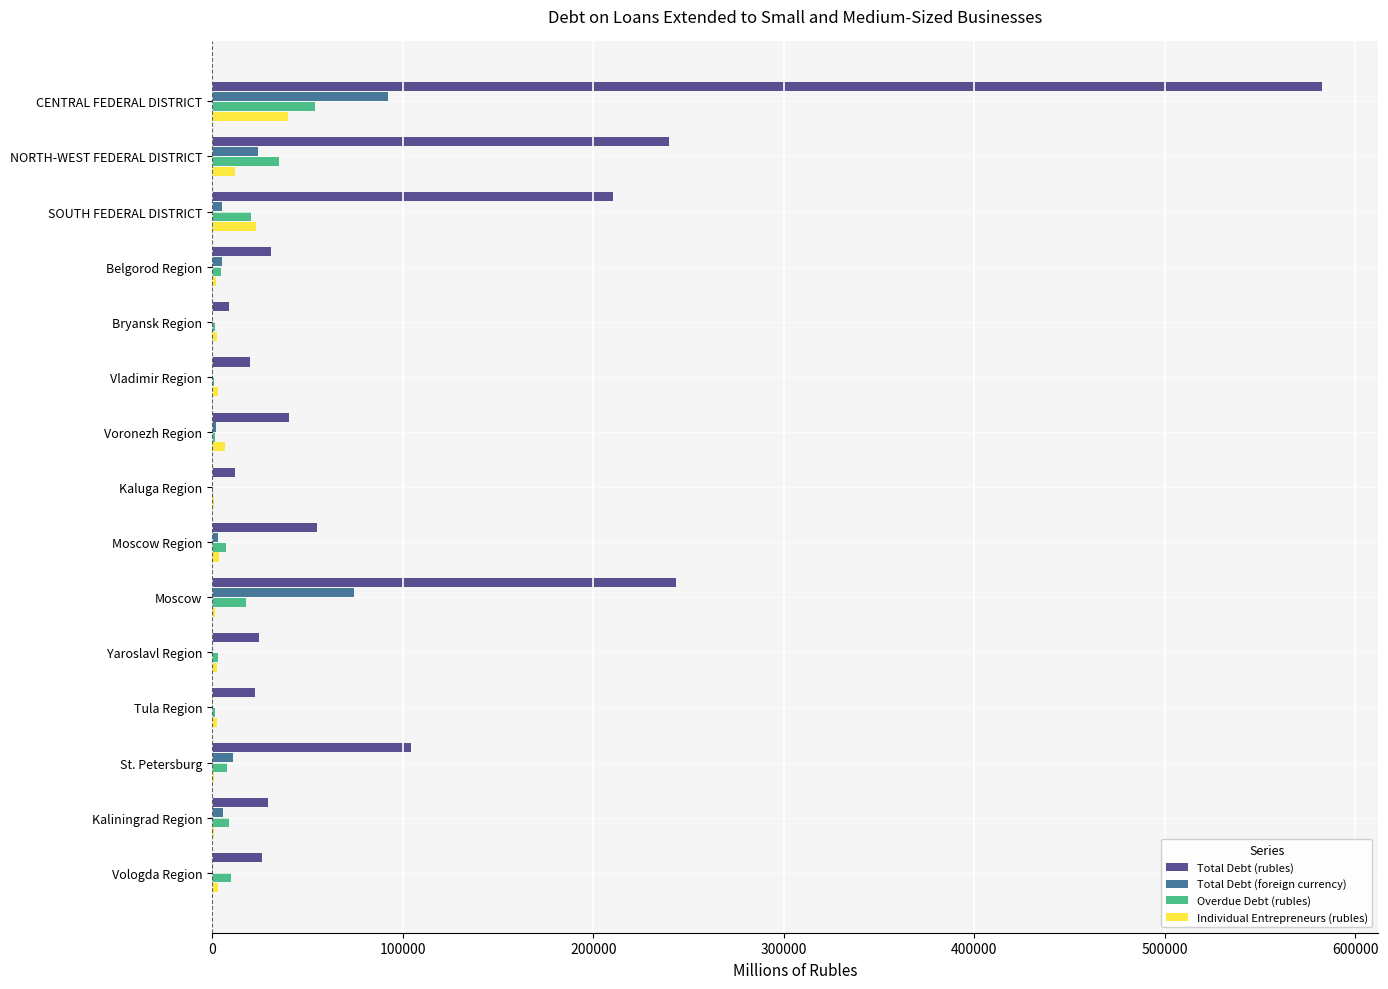

Which category has the highest value across all series?

CENTRAL FEDERAL DISTRICT